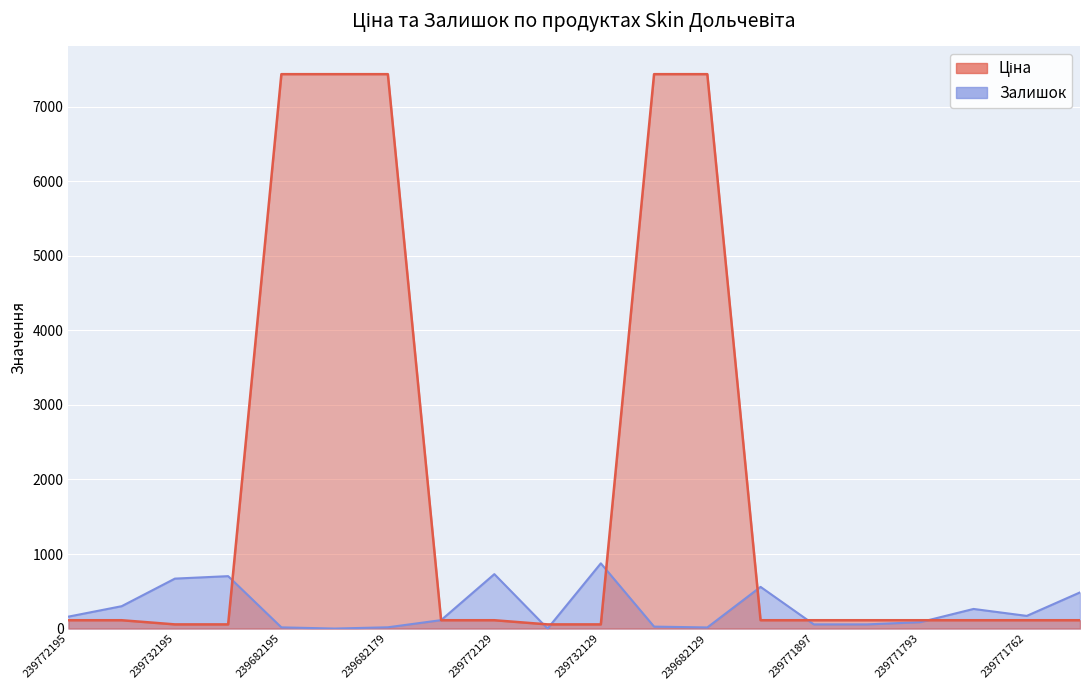

At which category is the sum across all series the highest?

239682130